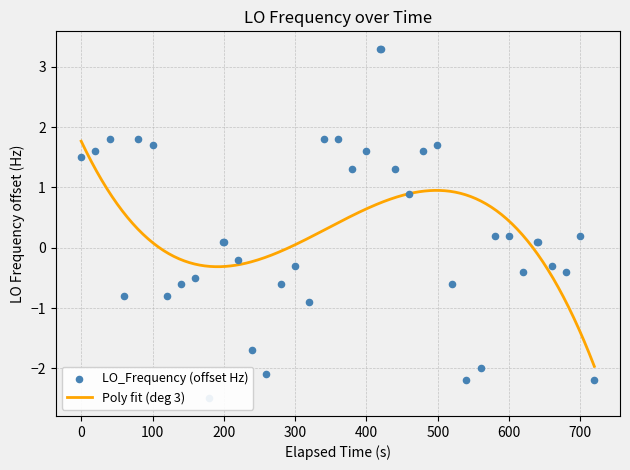

What is the lowest value of the Poly fit (deg 3) series?

-2.0